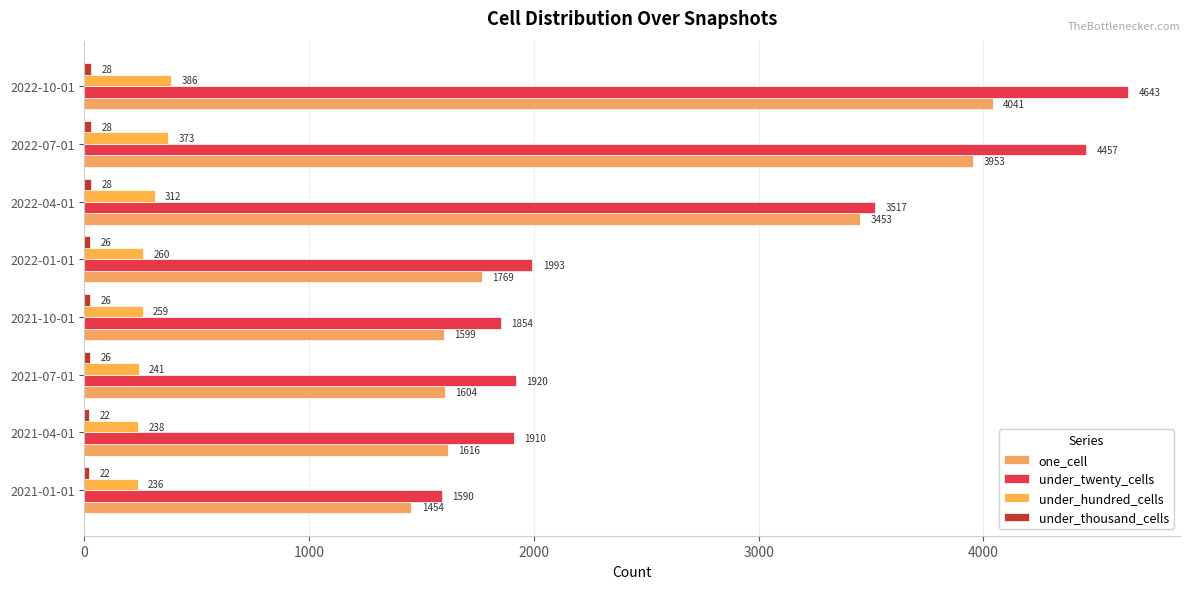

What is the smallest value displayed?

22